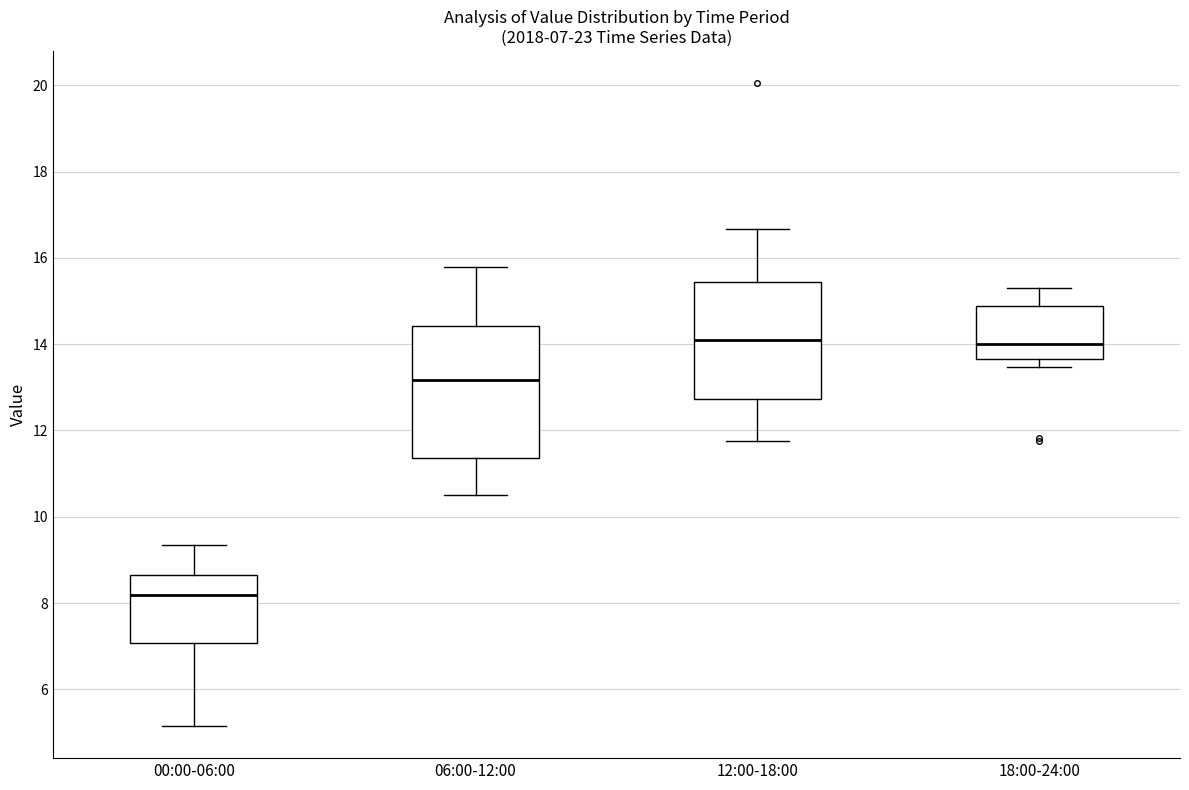

Comparing the boxes themselves (not the whiskers), which one is the tallest?

06:00-12:00